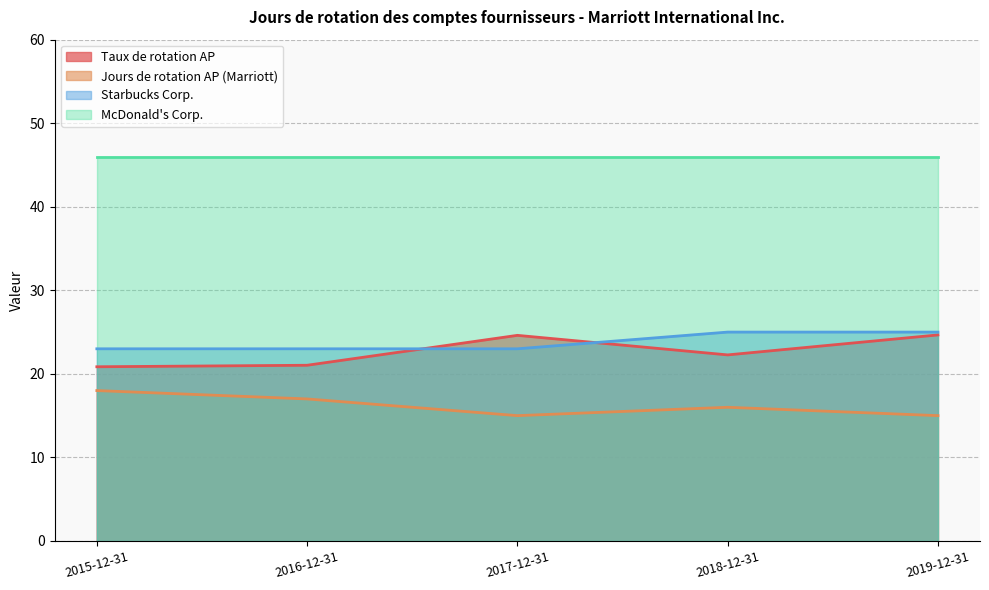

True or false: Taux de rotation AP has a value of 34.2 at 2016-12-31.

False